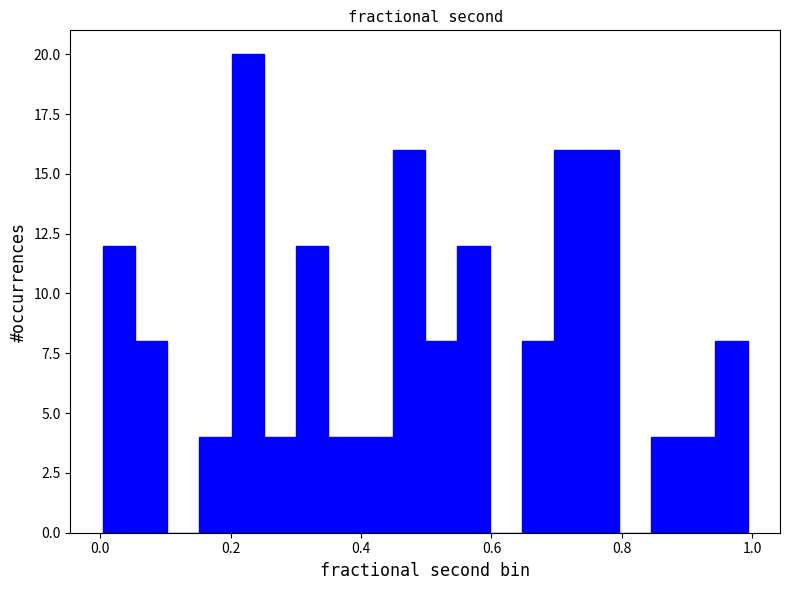

Around what value on the x-axis is the tallest bar? Give the approximate position of its centre, as read against the axis.

0.22